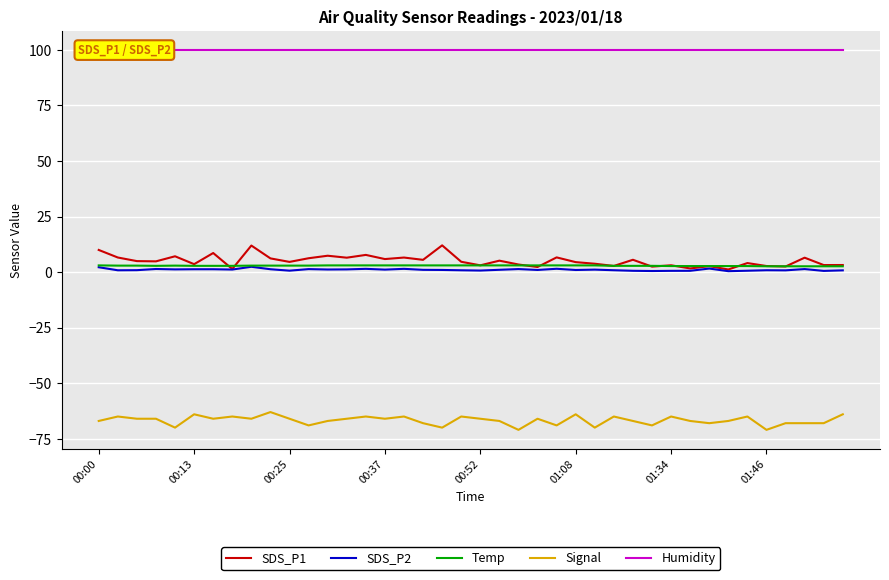

What is the approximate value of Humidity at 11?

99.9